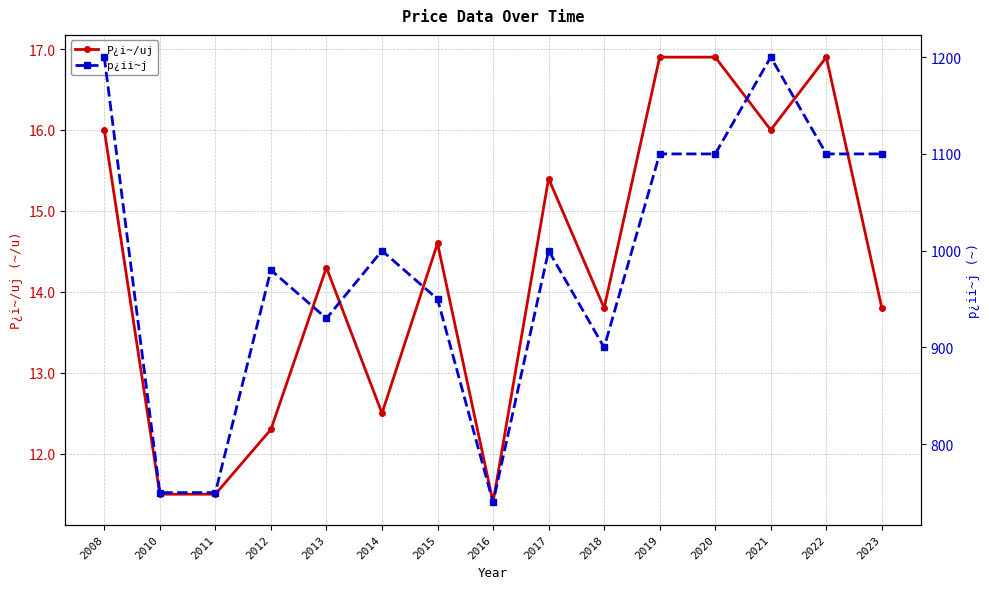

True or false: p¿ii~j and P¿i~/uj intersect in this chart.

False